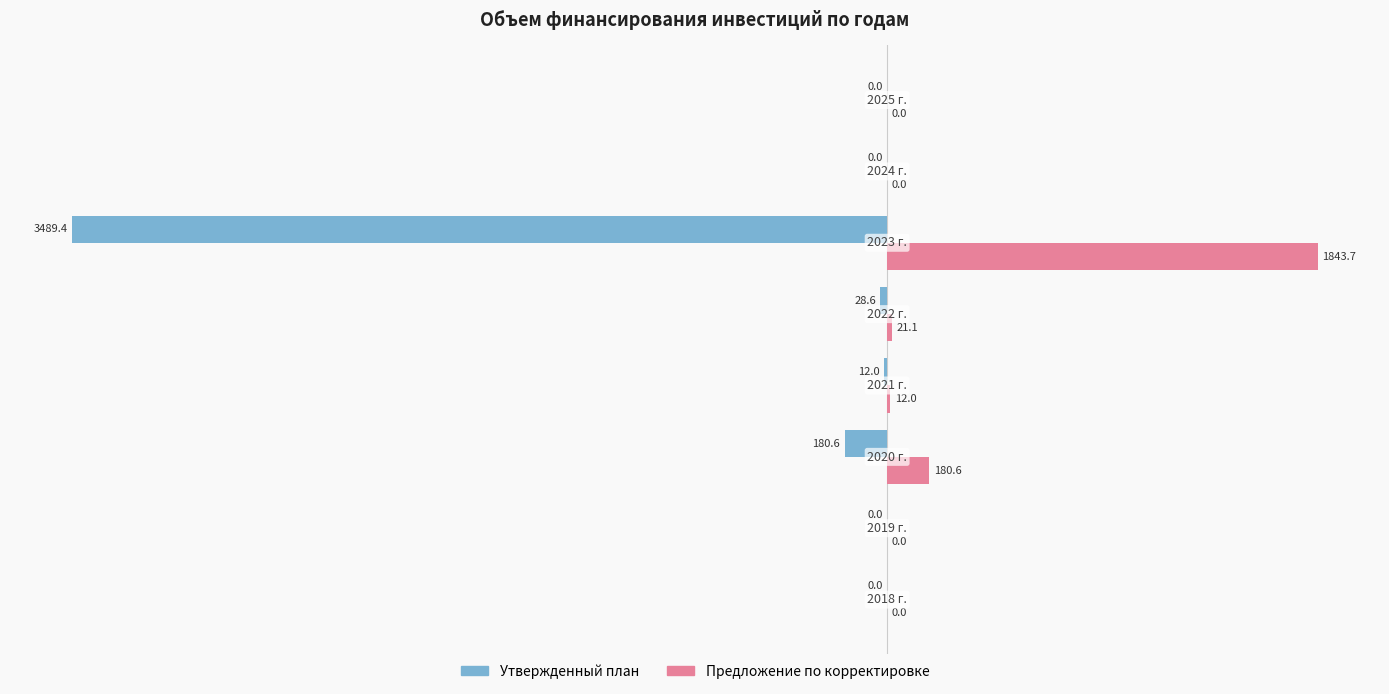

Which series has the largest range (max minus min)?

Утвержденный план